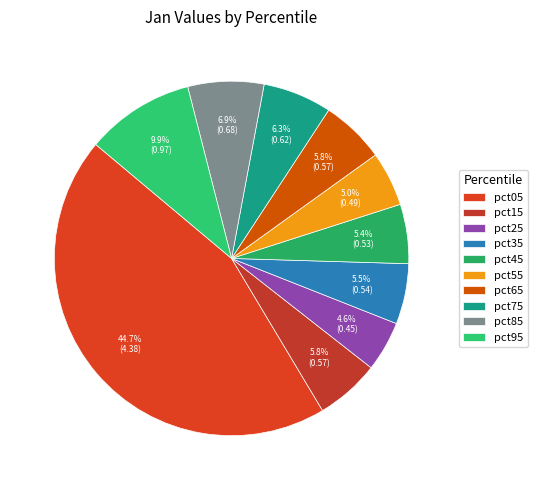

Combined, do pct55 and pct15 account for over 50%?

No